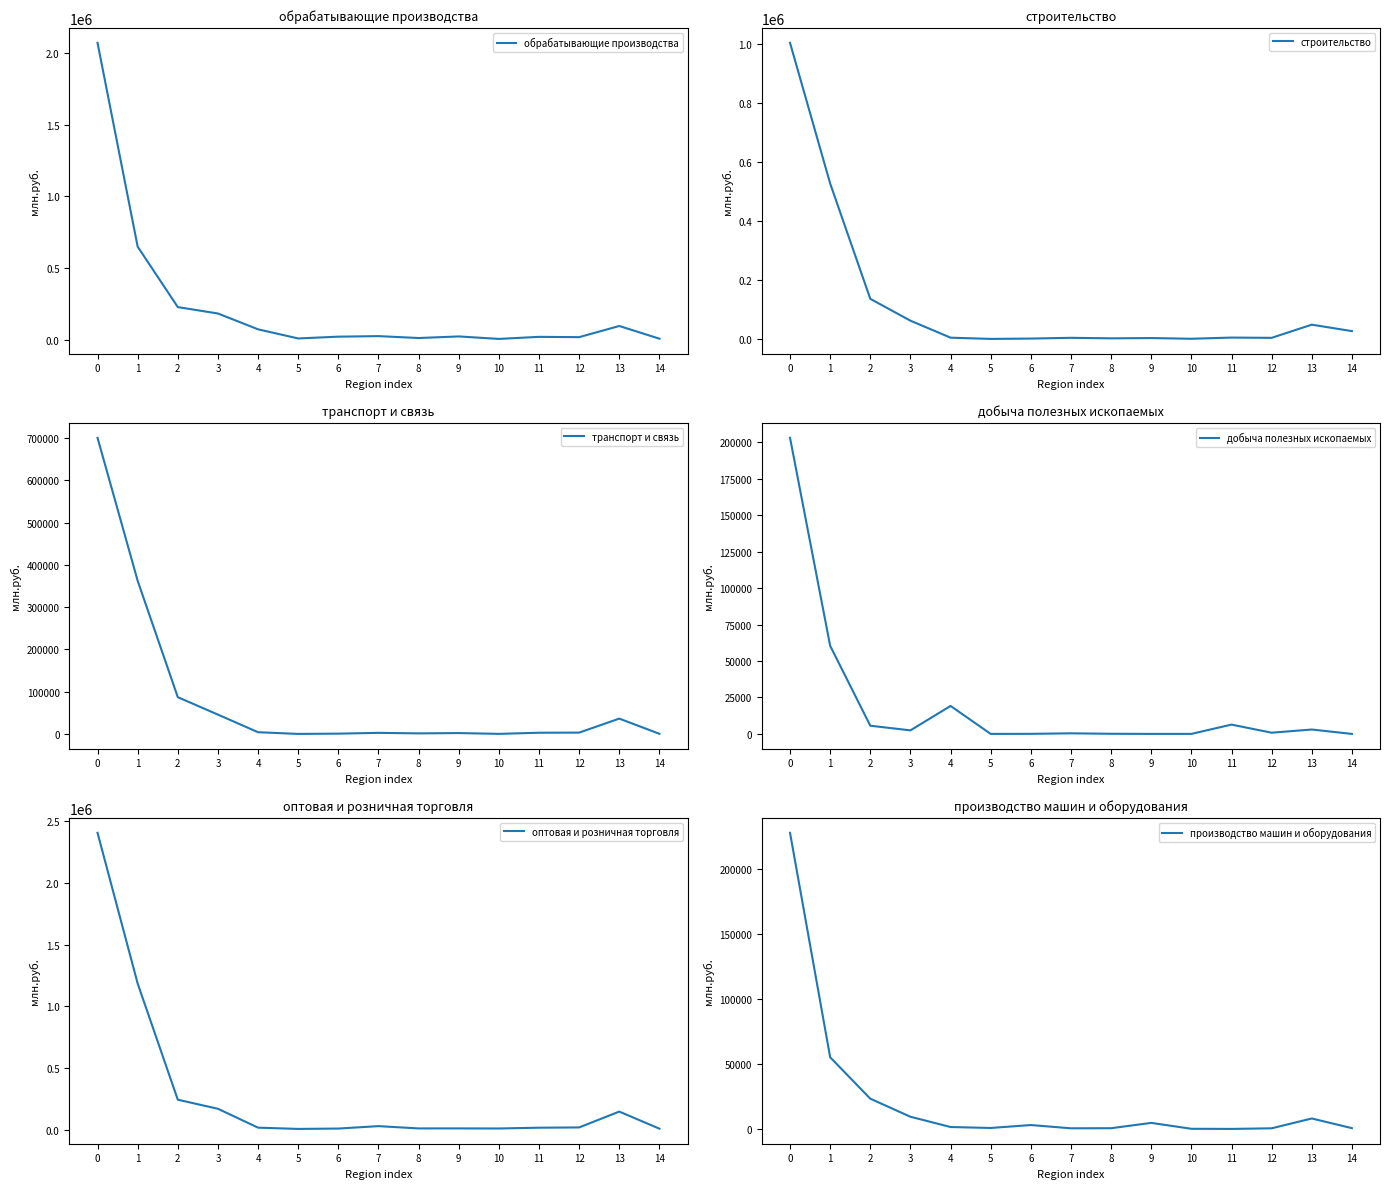

True or false: оптовая и розничная торговля and транспорт и связь intersect in this chart.

False